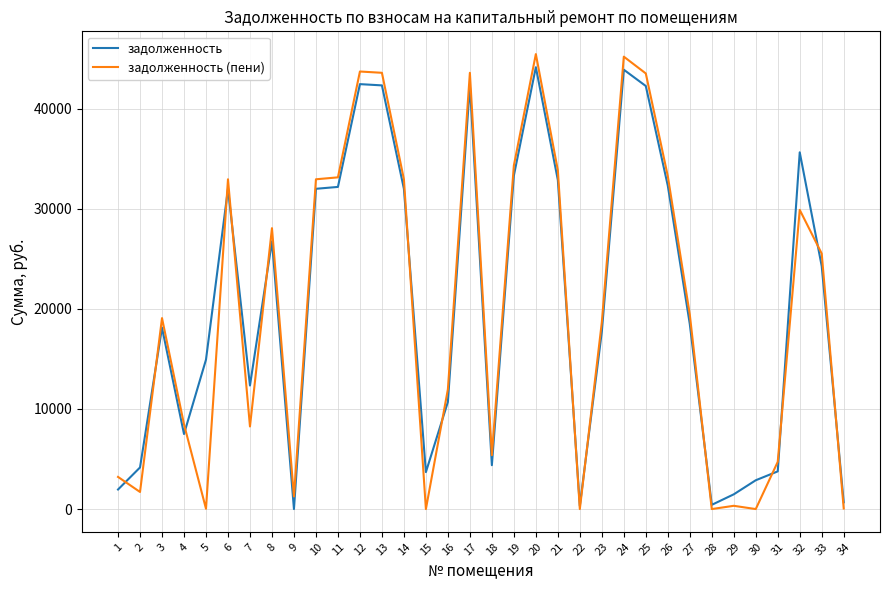

What are all the series names shown in the legend?

задолженность, задолженность (пени)